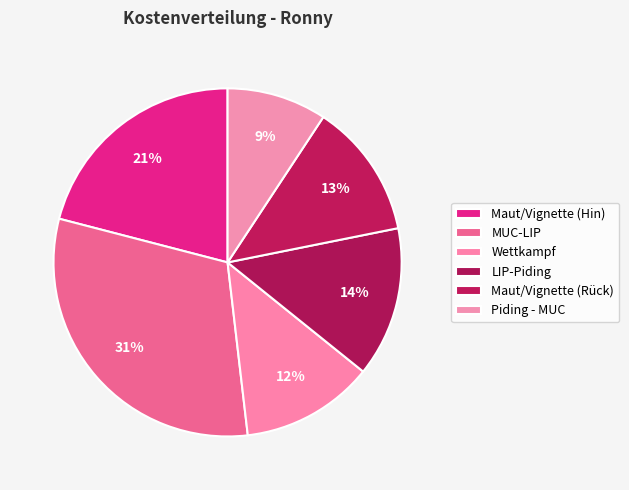

How many segments does this pie chart have?

6